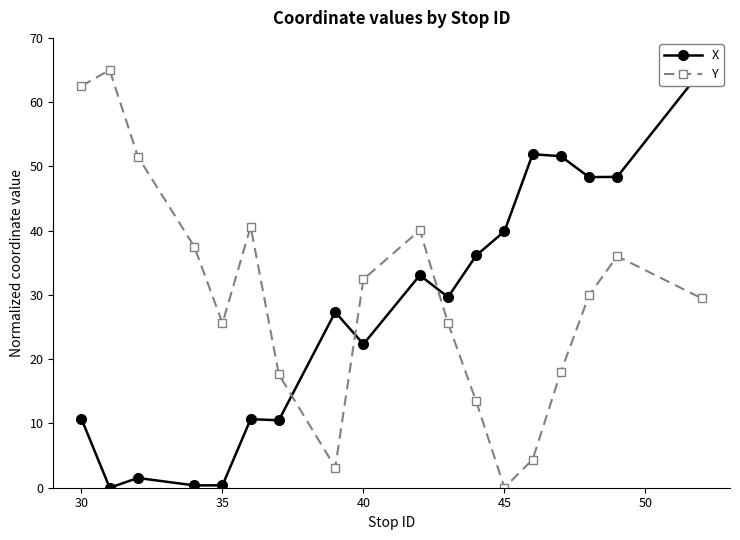

True or false: Y has more than 2 points higher than both neighbors.

True